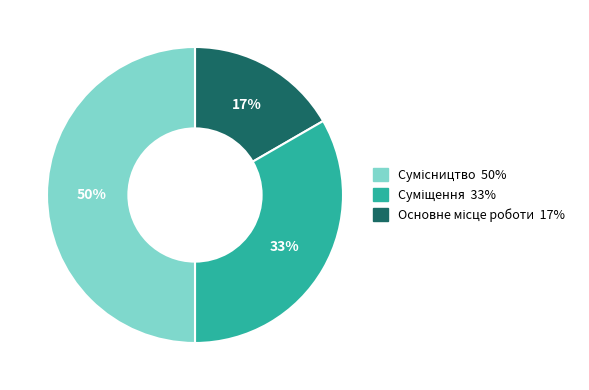

To the nearest percent, what is the difference between the largest and smallest slice percentages?

33%